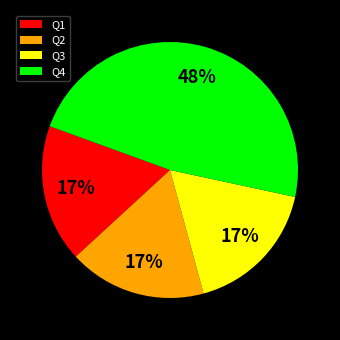

Is Q2 the majority of the pie?

No